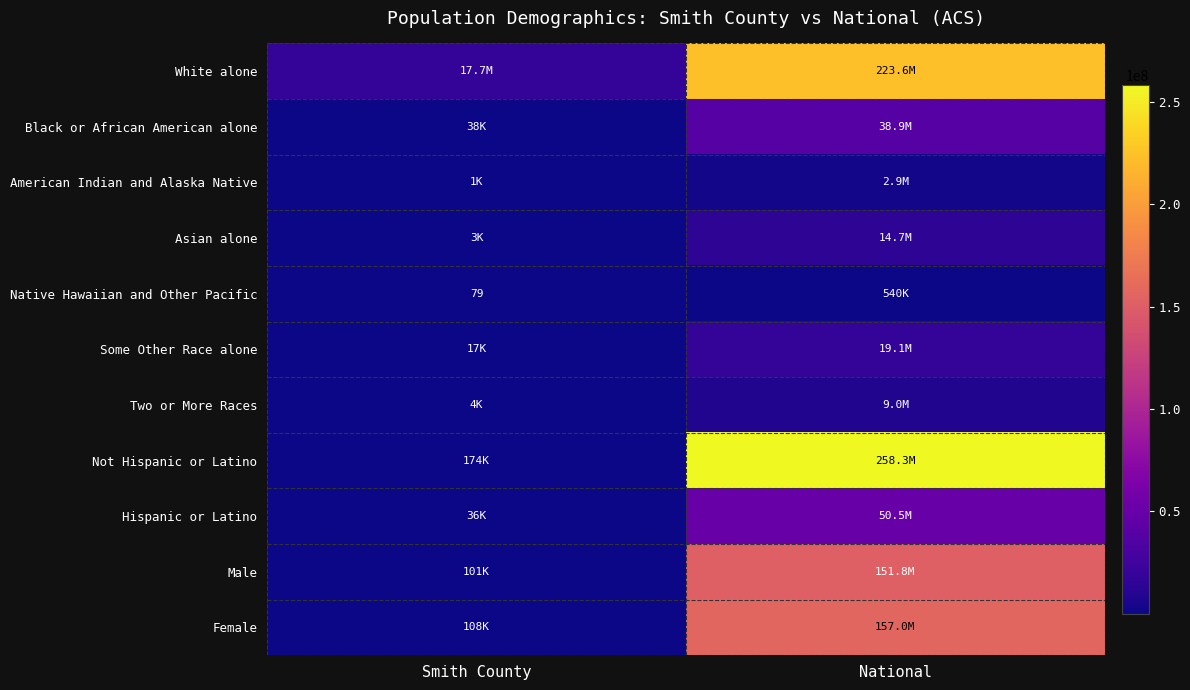

How many values in the Some Other Race alone series are below 19107368?

1